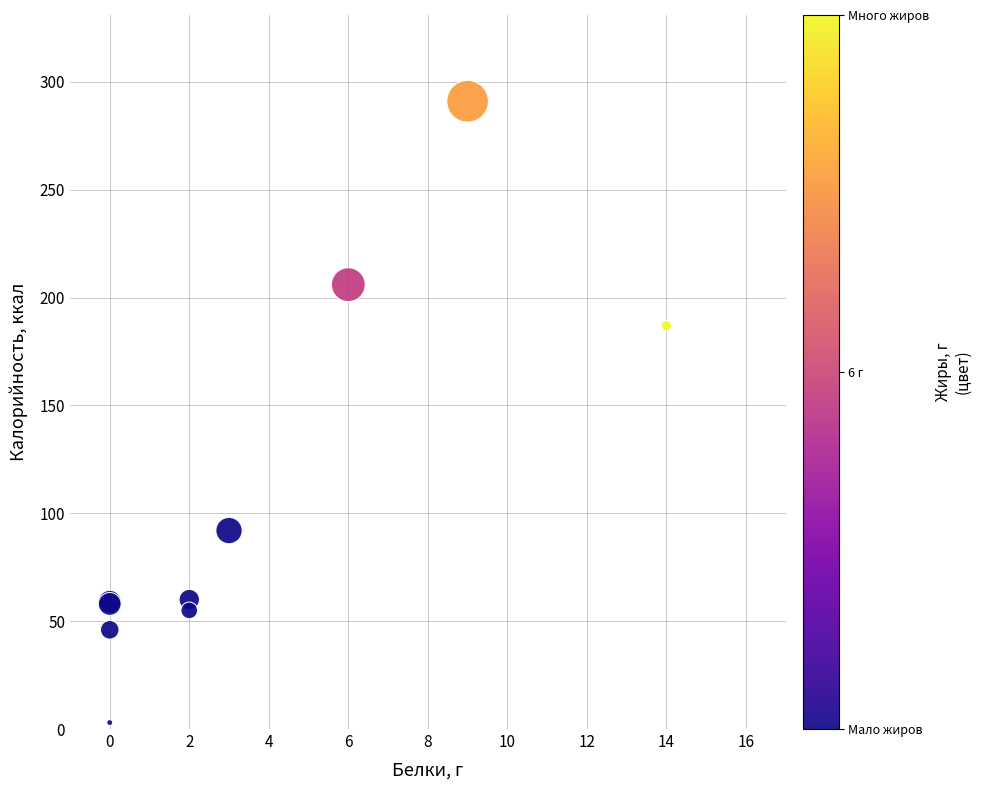

What Y value in the scatter plot is closest to 147?

187